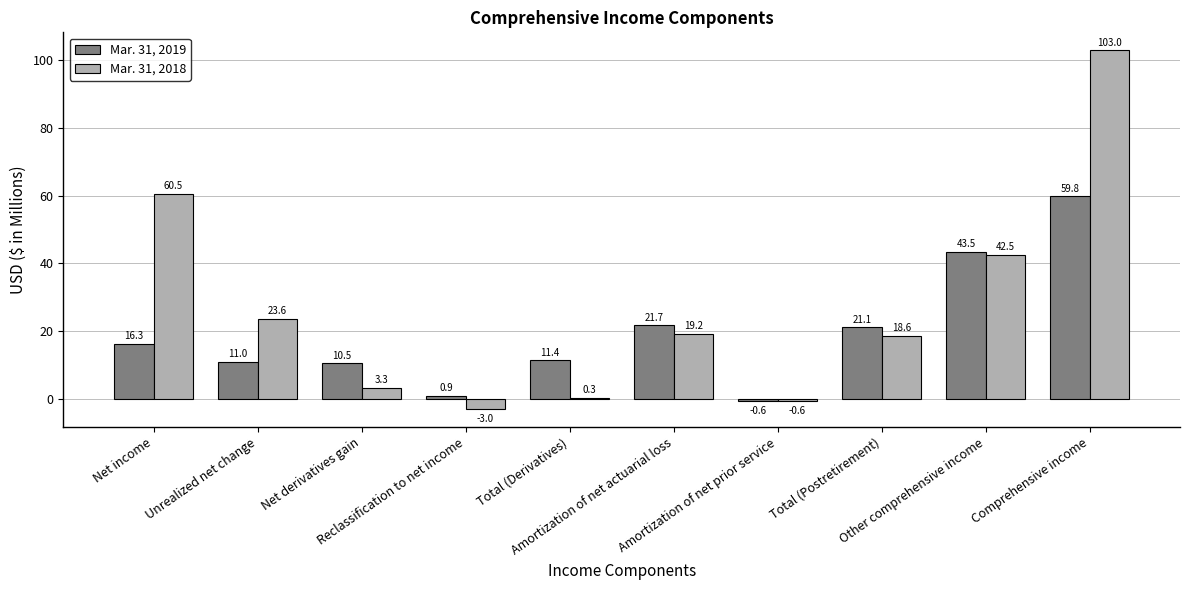

What is the greatest value displayed?

103.0